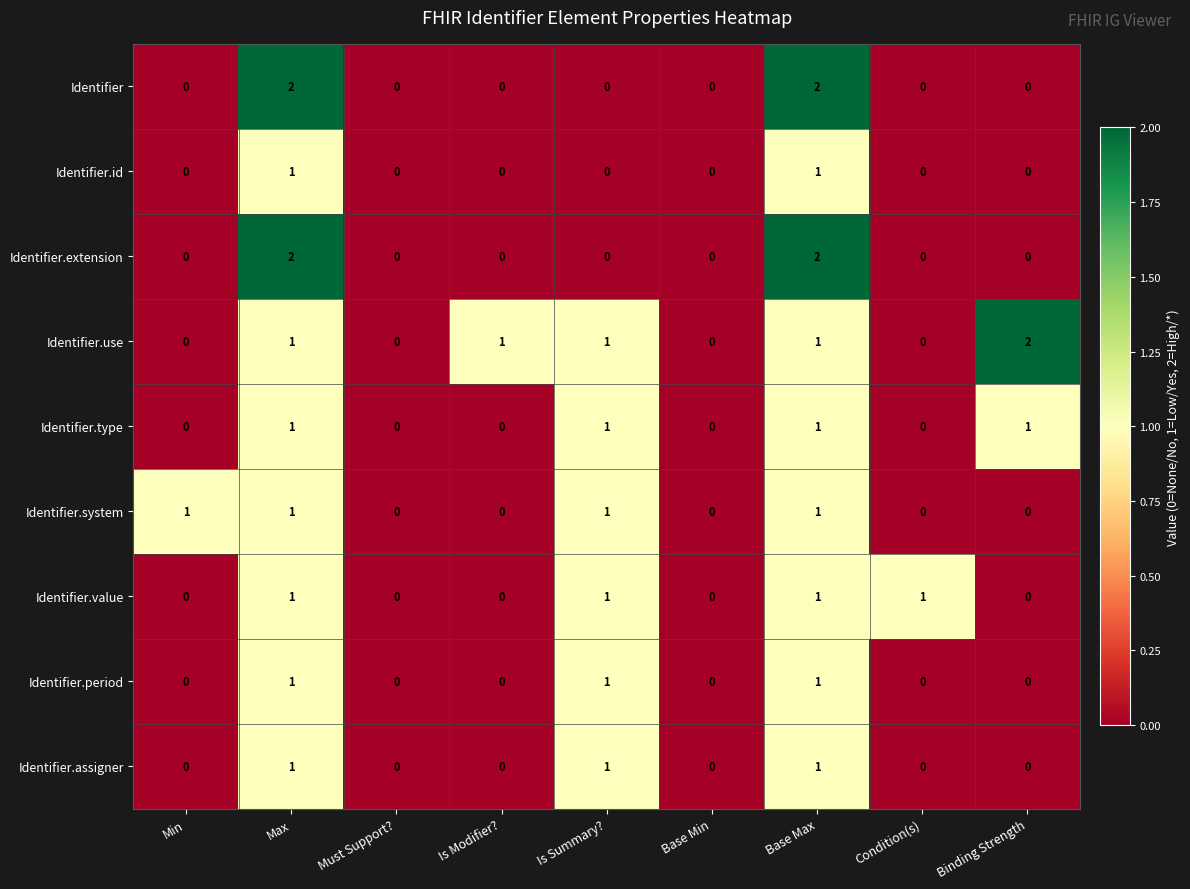

Which series has the largest total across all categories?

Identifier.use